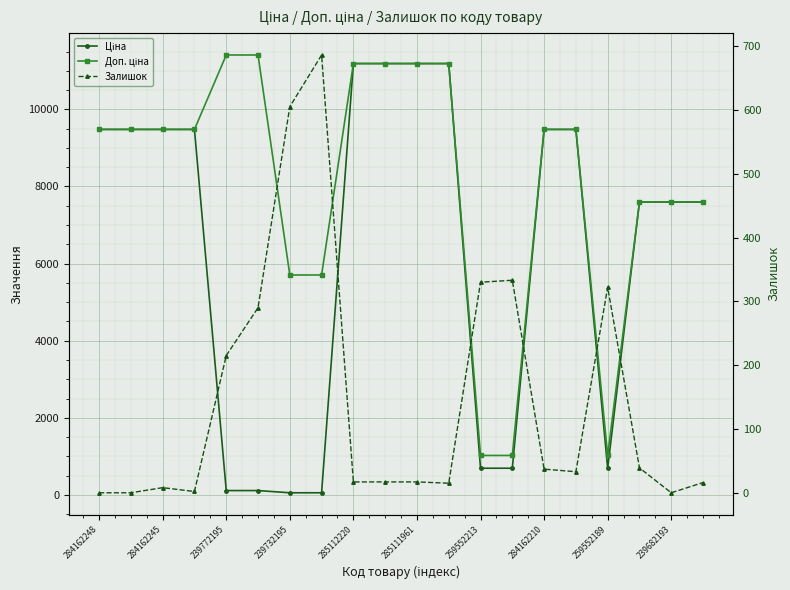

Which category has the lowest value across all series?

284162248